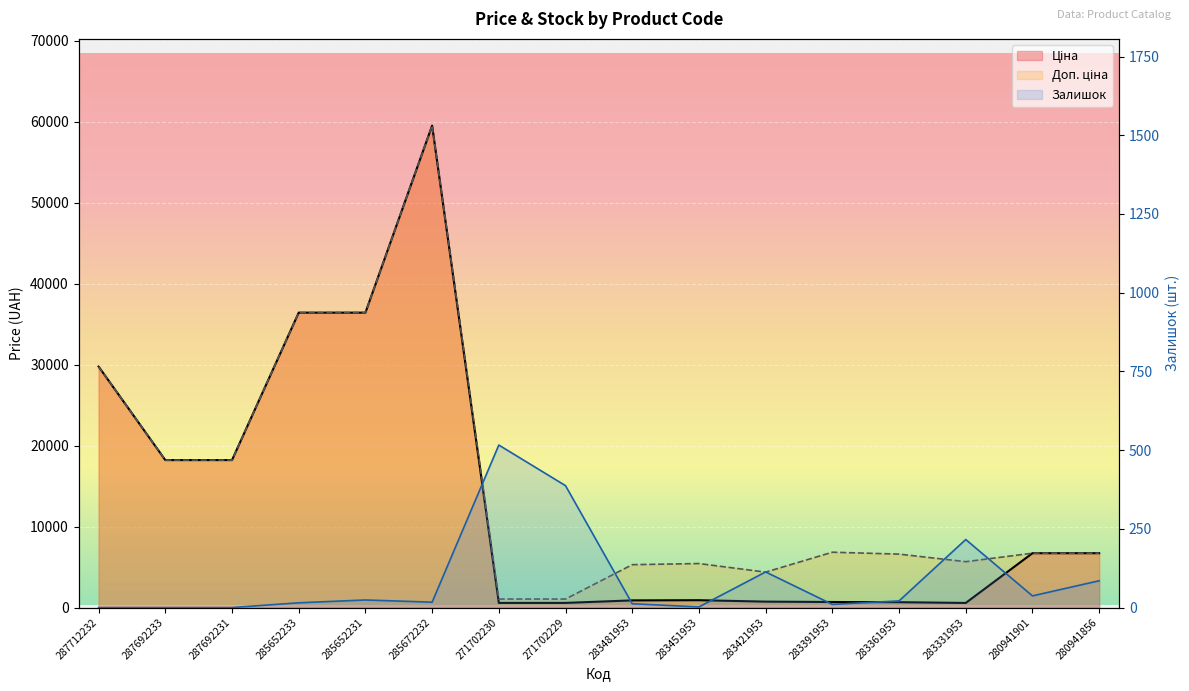

What is the difference between the Доп. ціна values at 271702229 and 283391953?

5783.9